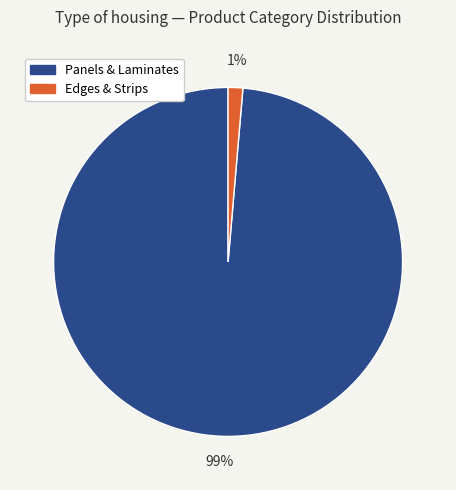

To the nearest percent, what is the average slice percentage?

50%